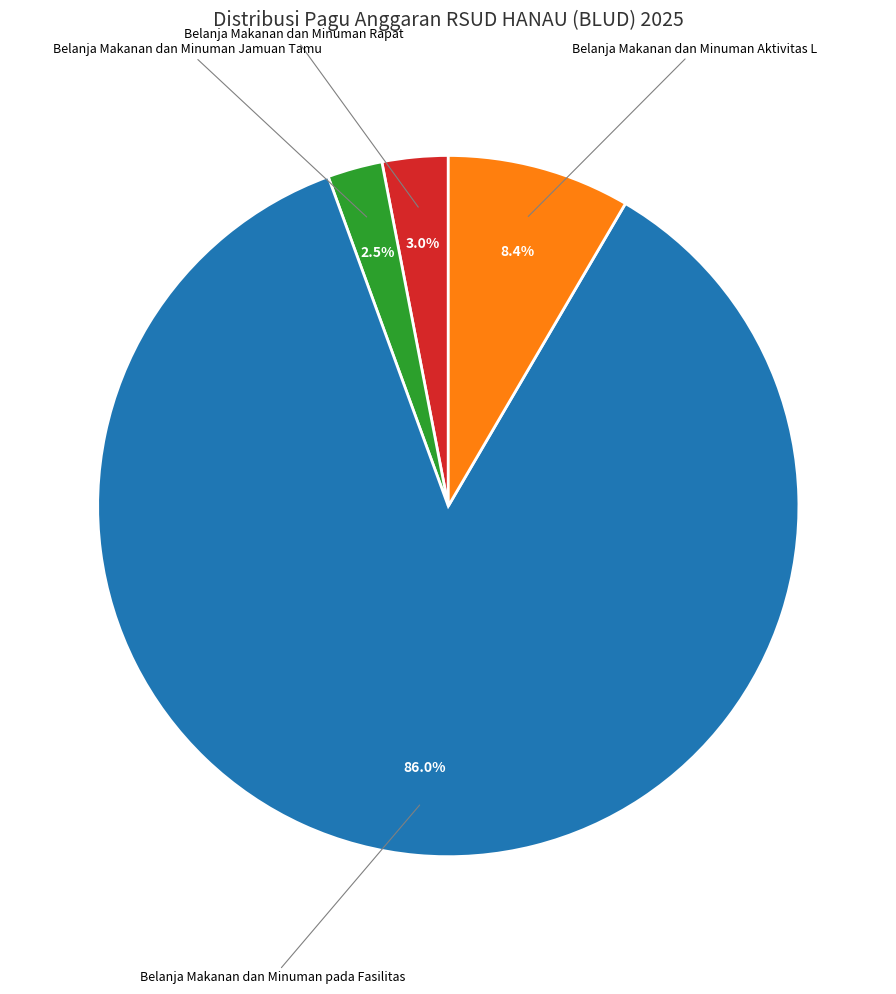

Which slice is the smallest?

Belanja Makanan dan Minuman Jamuan Tamu